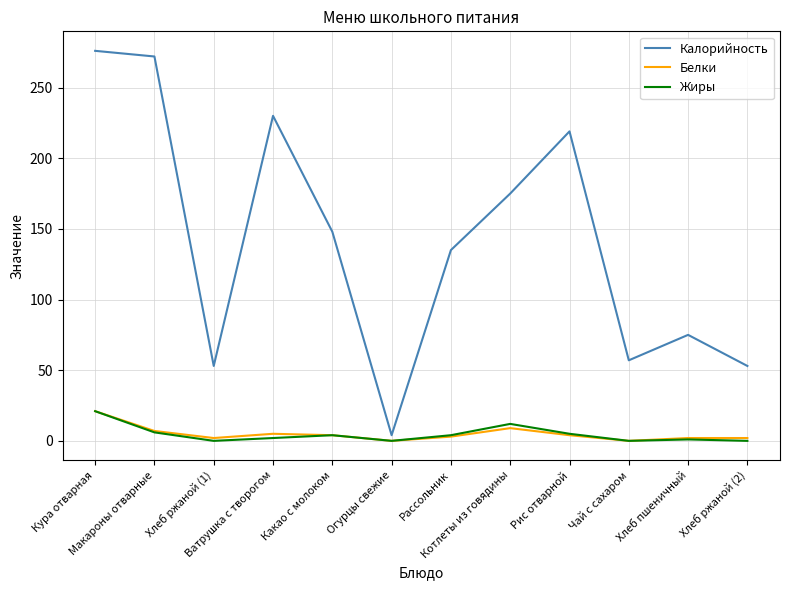

How many lines are shown in the chart?

3